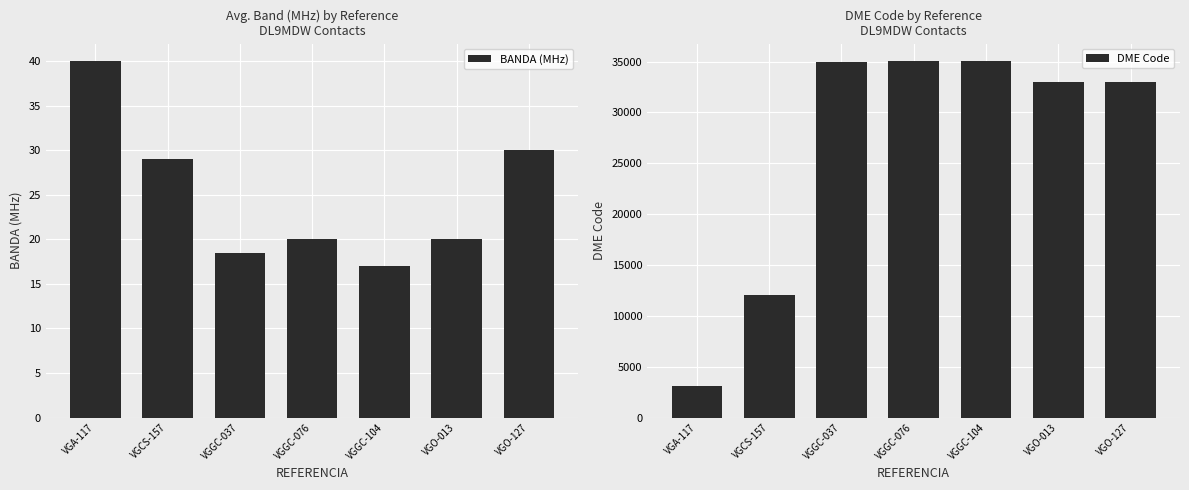

What is the sum of the BANDA (MHz) values at VGA-117 and VGGC-037?

58.5